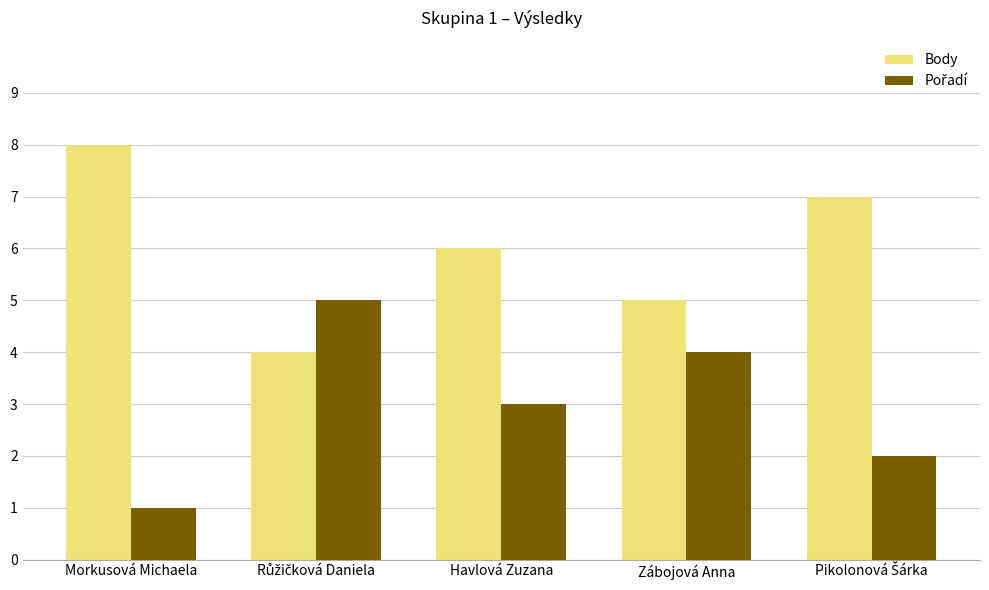

True or false: Body has a value of 5 at Zábojová Anna.

True